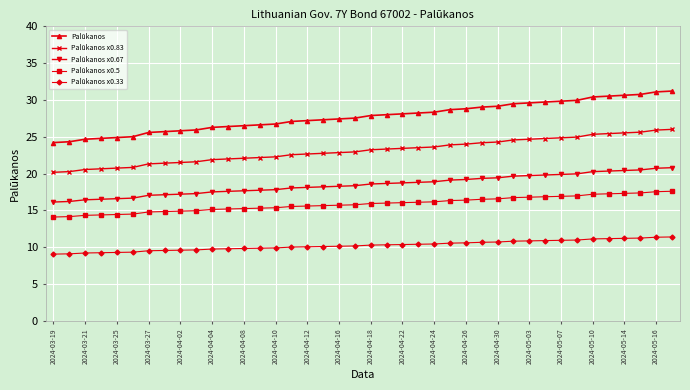

At how many categories does at least one series exceed 12?

40